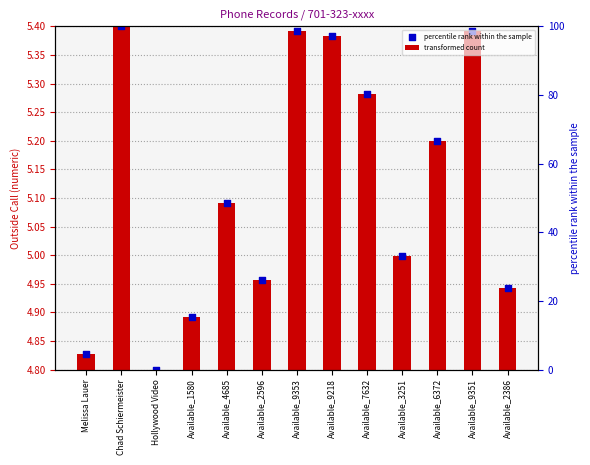

What is the total value across all series at Hollywood Video?

4.8